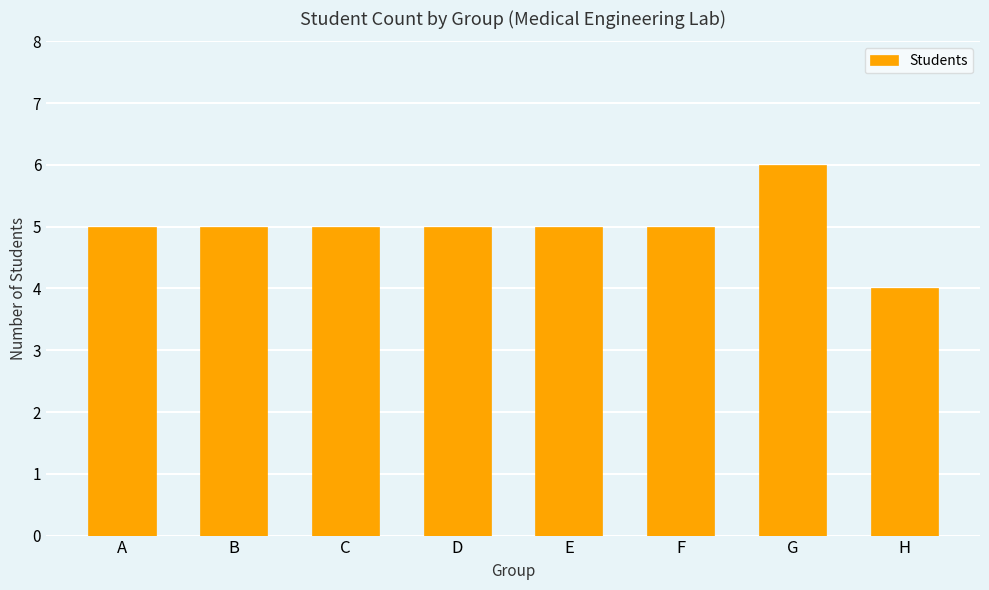

Which label corresponds to the smallest value in the chart?

H